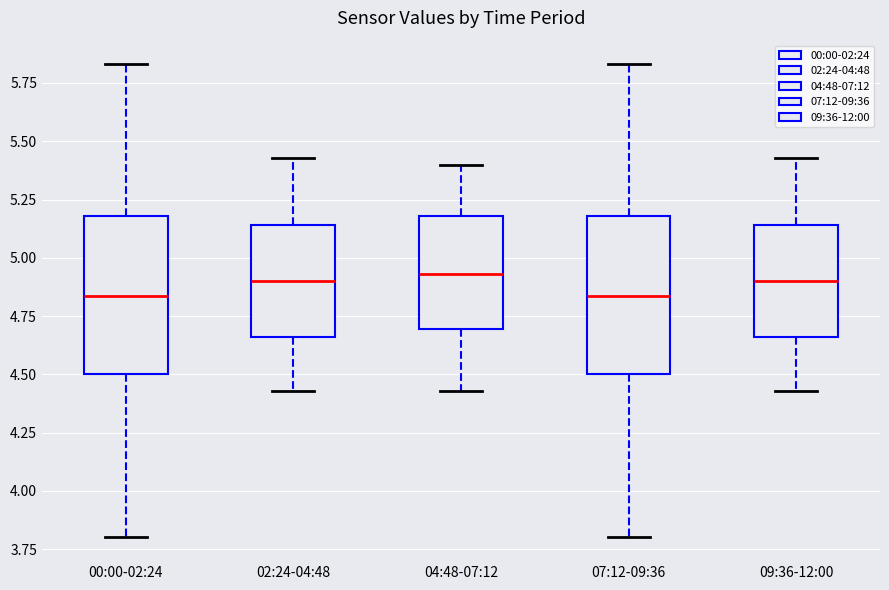

Reading left to right, transcribe this box plot: for each box, give where its median line is, the range the box spans, and where its two whiskers end, as read against the y-axis. The values are not printed on the chart, so give them approximately, as read against the axis.

00:00-02:24: median 4.85, box 4.50 to 5.20, whiskers 3.80 to 5.85
02:24-04:48: median 4.90, box 4.65 to 5.15, whiskers 4.45 to 5.45
04:48-07:12: median 4.95, box 4.70 to 5.20, whiskers 4.45 to 5.40
07:12-09:36: median 4.85, box 4.50 to 5.20, whiskers 3.80 to 5.85
09:36-12:00: median 4.90, box 4.65 to 5.15, whiskers 4.45 to 5.45